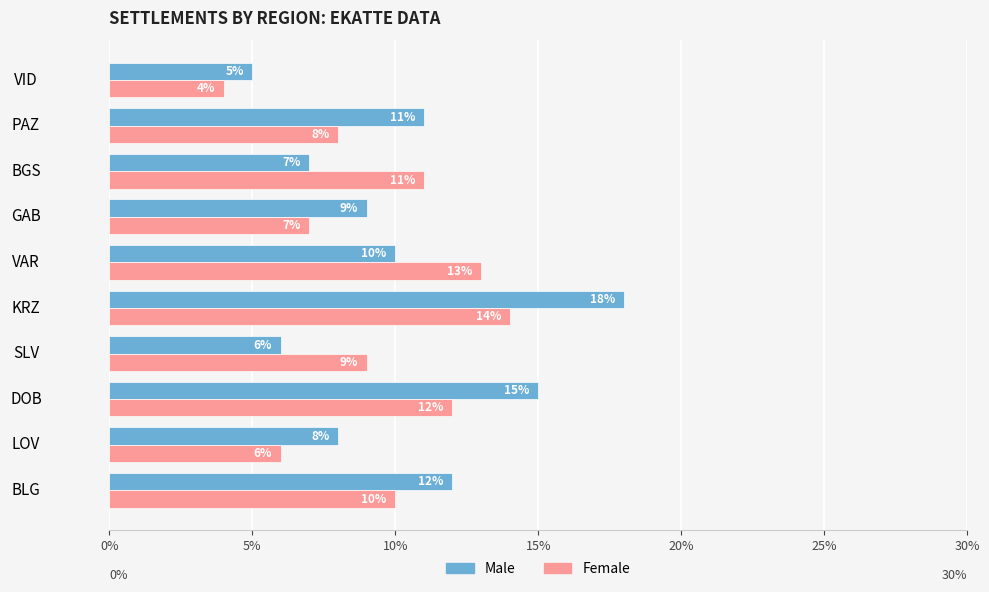

Rank the series by their average value, from highest to lowest.

Male, Female